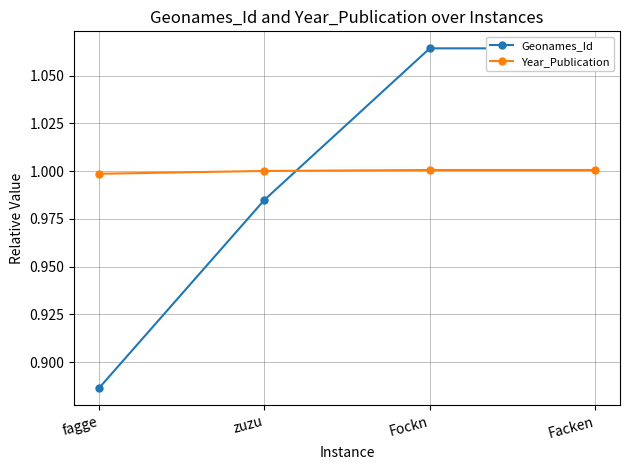

List the series in order of their peak value, highest first.

Geonames_Id, Year_Publication